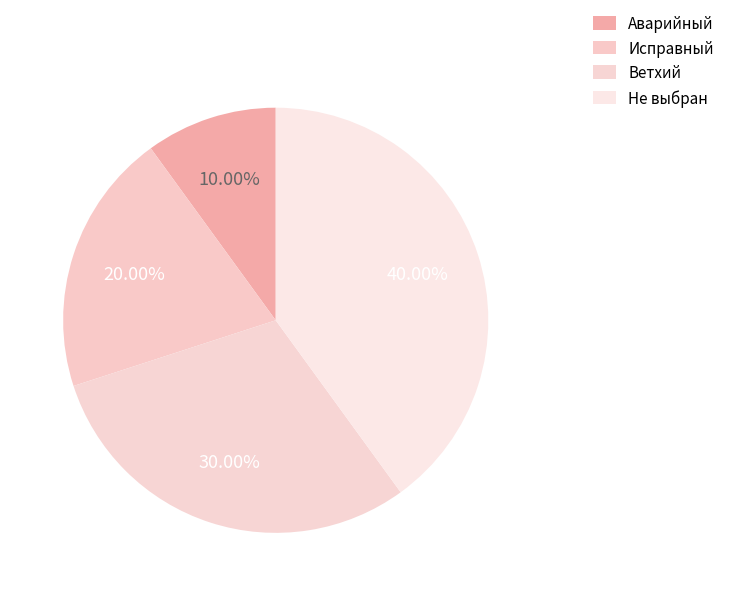

To the nearest percent, what is the average slice percentage?

25%